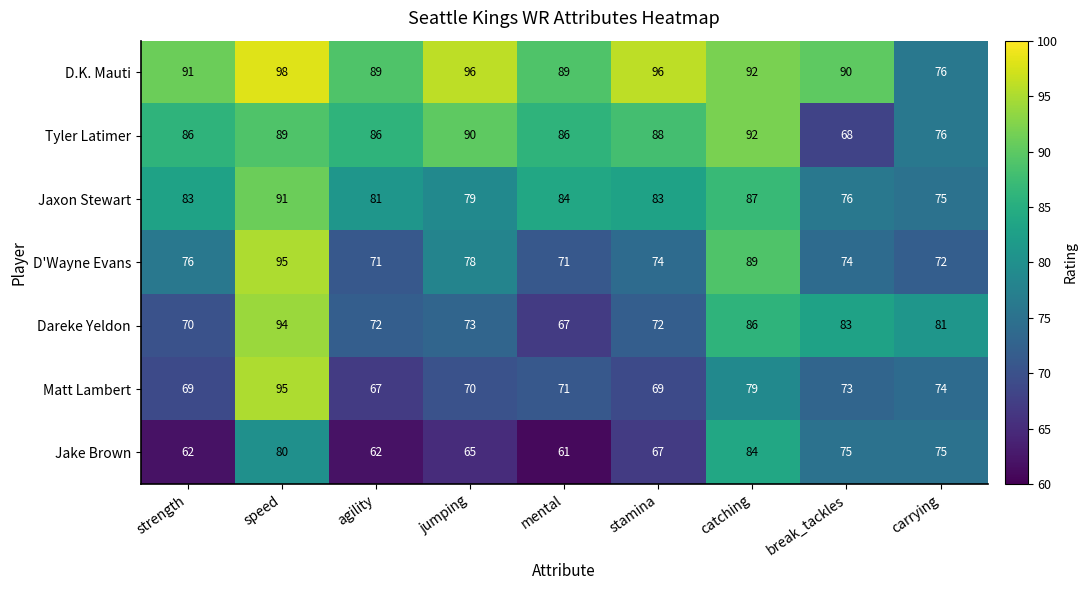

At which category is the sum across all series the highest?

speed